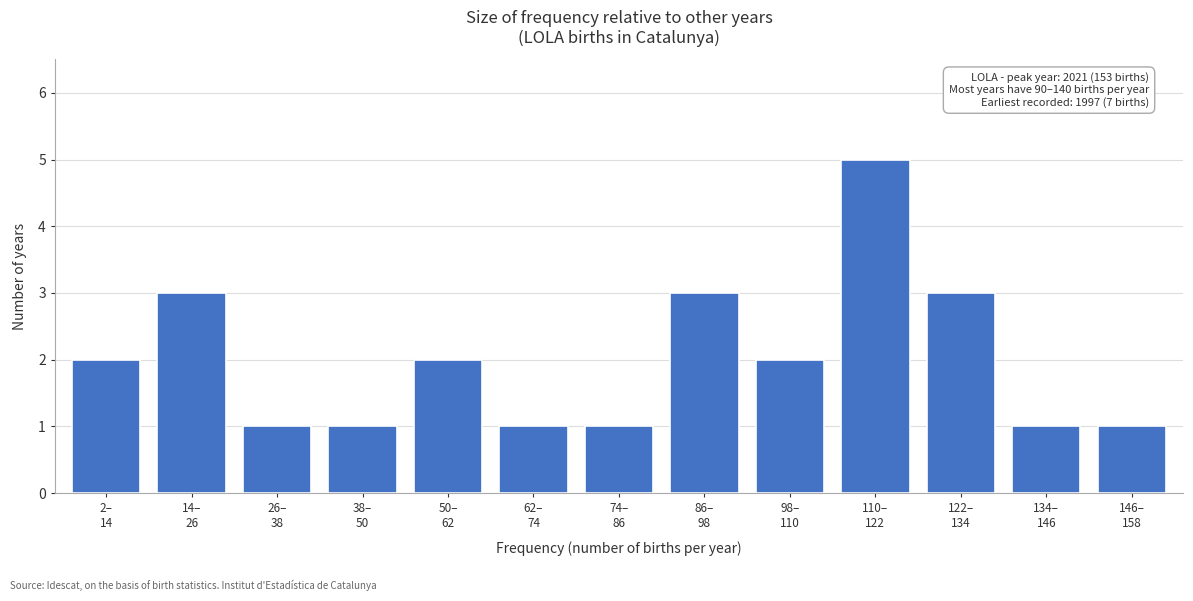

Reading left to right, what are all the values shown in this chart?

2	3	1	1	2	1	1	3	2	5	3	1	1